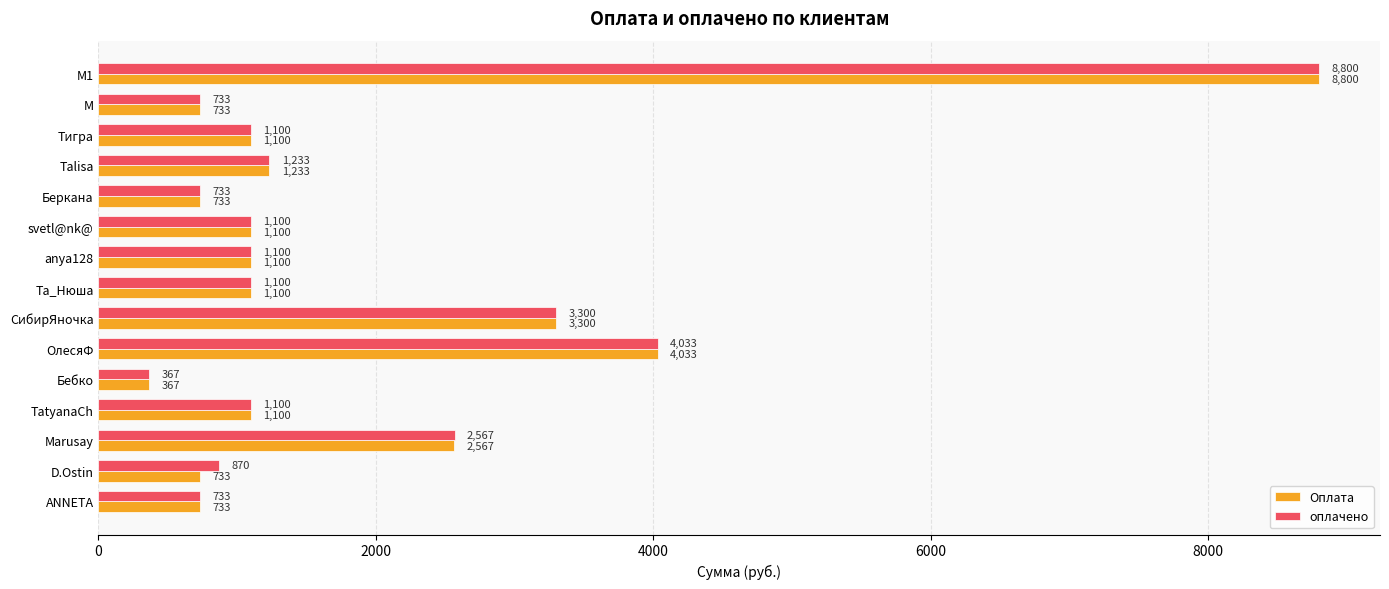

Which category has the highest value across all series?

М1